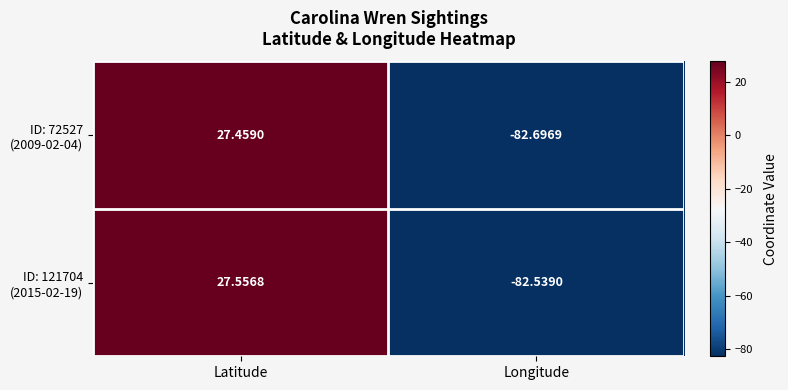

At which category is the sum across all series the highest?

Latitude